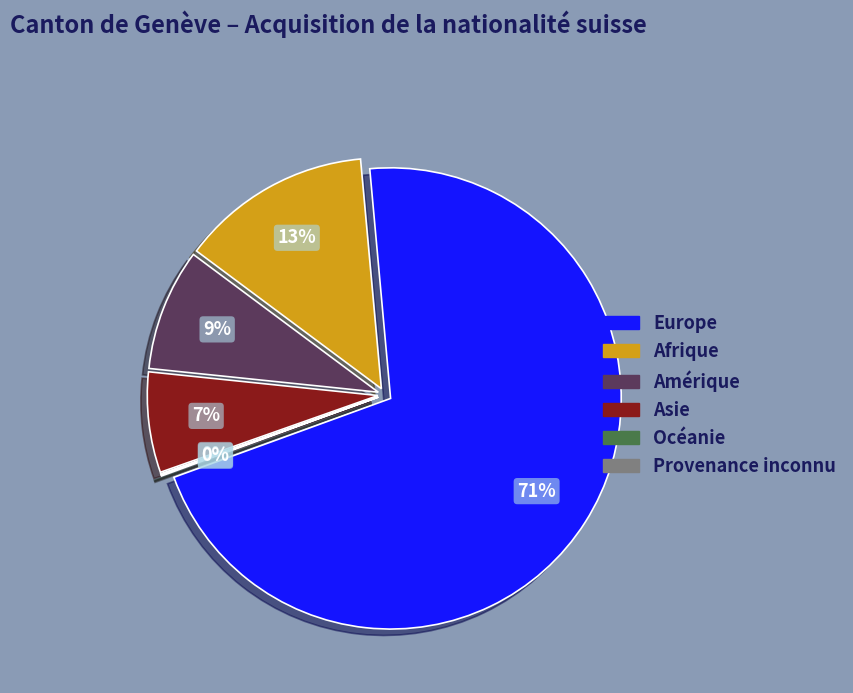

Combined, do Afrique and Europe account for over 50%?

Yes